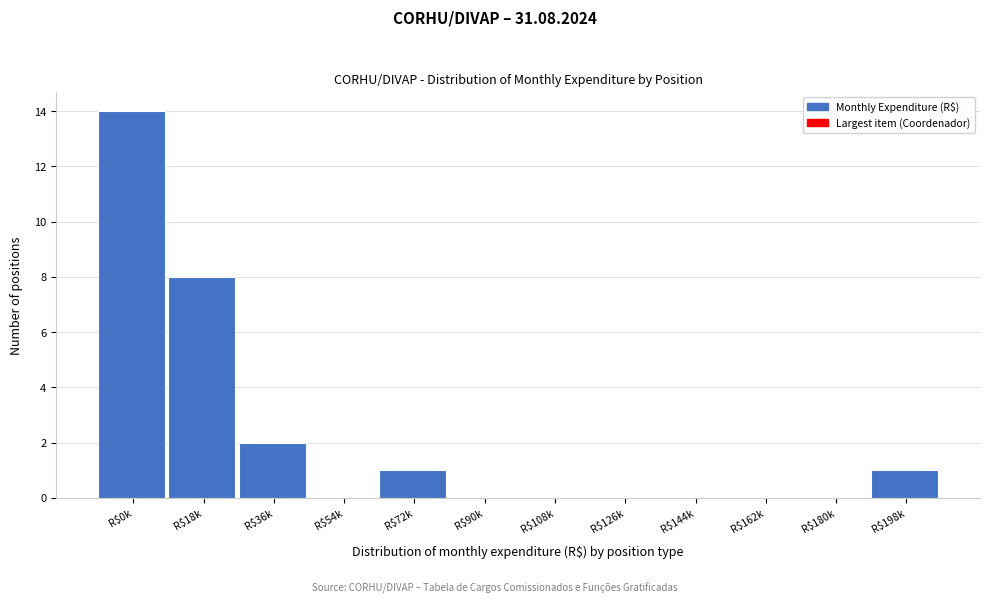

The value at R$198k is 1. True or false?

True